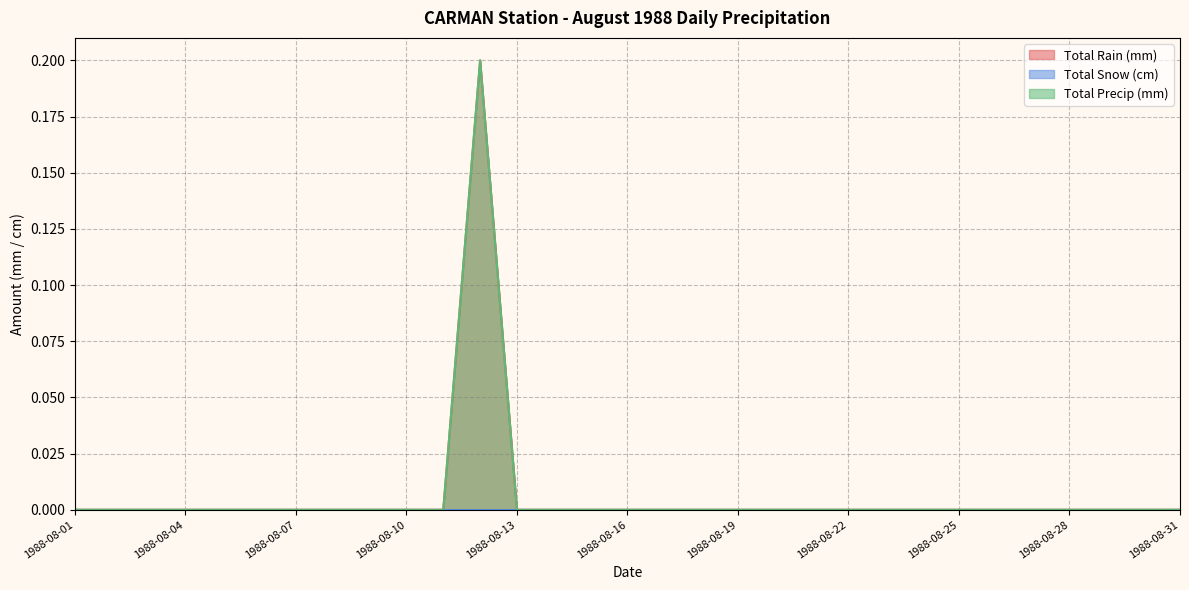

Which category has the lowest value in the Total Precip (mm) series?

1988-08-01